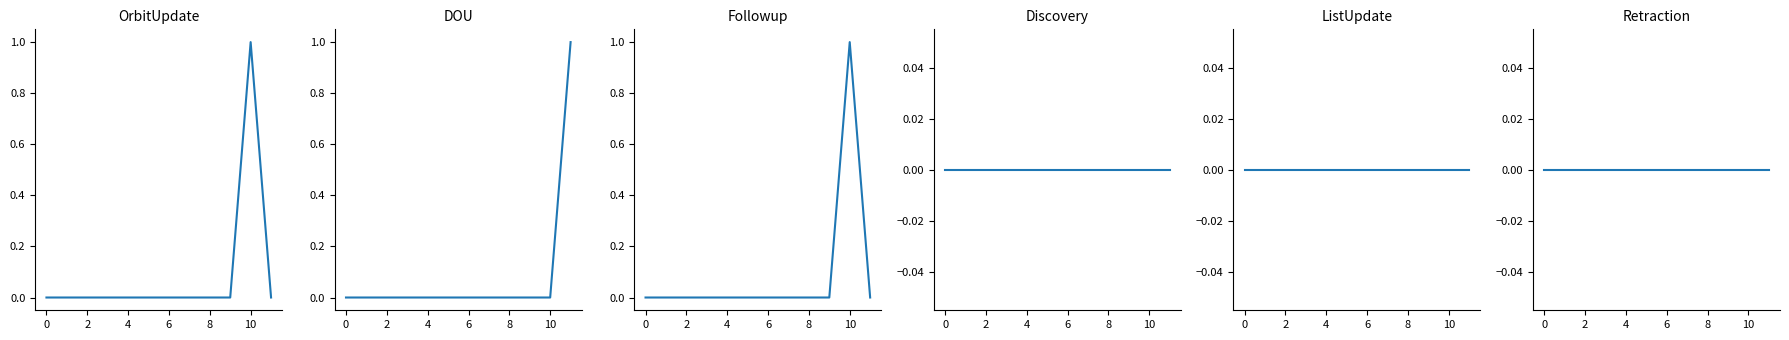

True or false: ListUpdate has more than 1 interior local peaks.

False